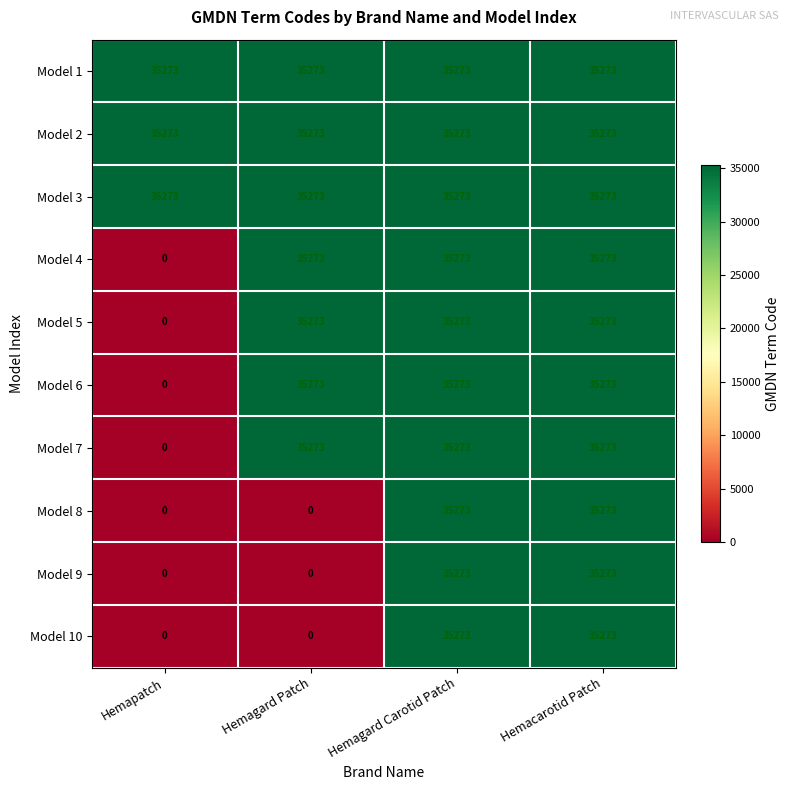

At how many categories does at least one series exceed 25862?

4